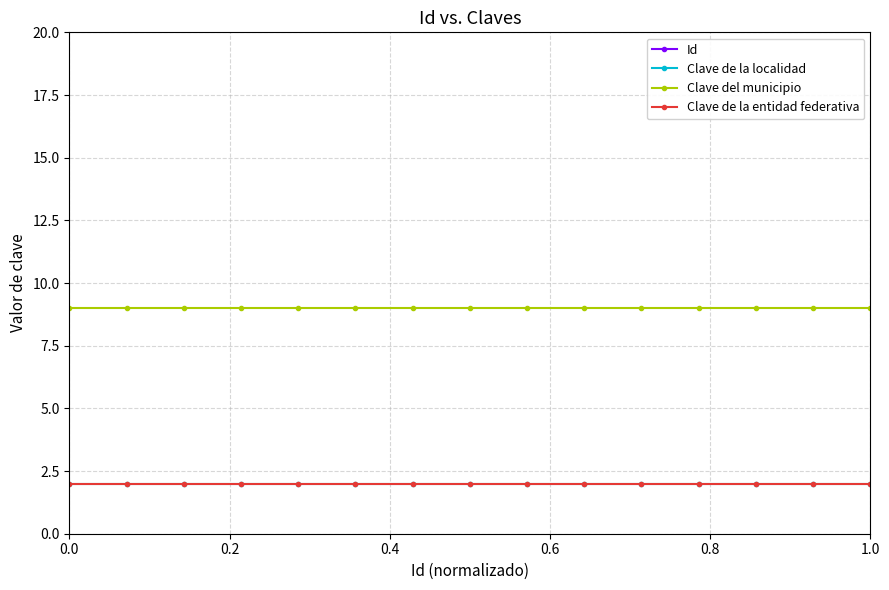

Rank the series by their maximum value, from highest to lowest.

Id, Clave del municipio, Clave de la localidad, Clave de la entidad federativa